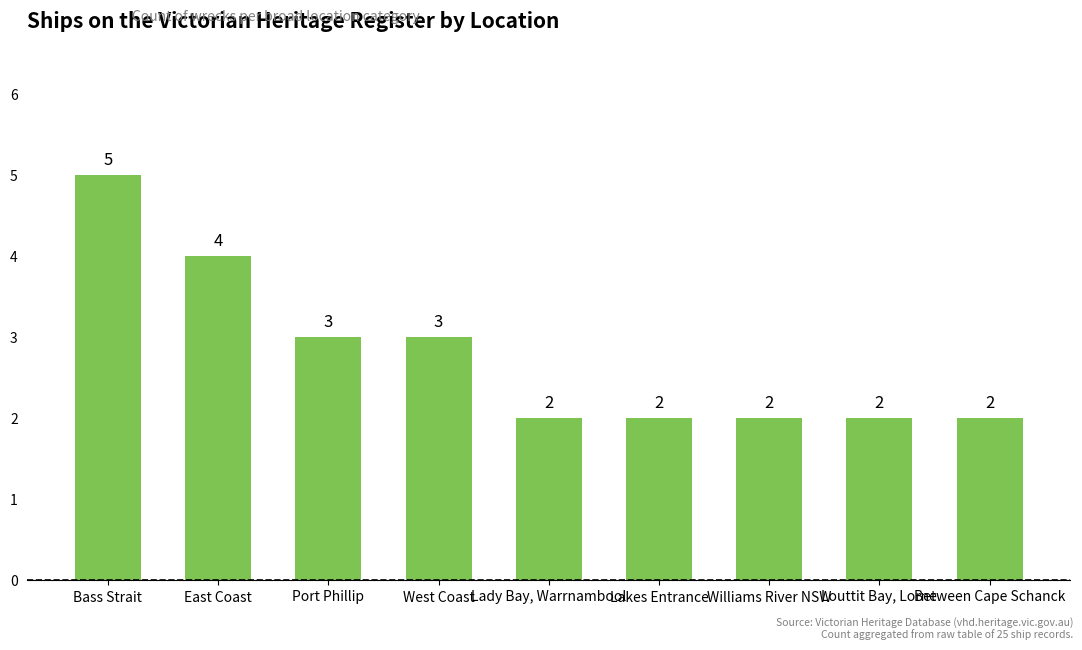

Reading left to right, extract all data points from this chart.

Bass Strait=5	East Coast=4	Port Phillip=3	West Coast=3	Lady Bay, Warrnambool=2	Lakes Entrance=2	Williams River NSW=2	Louttit Bay, Lorne=2	Between Cape Schanck=2